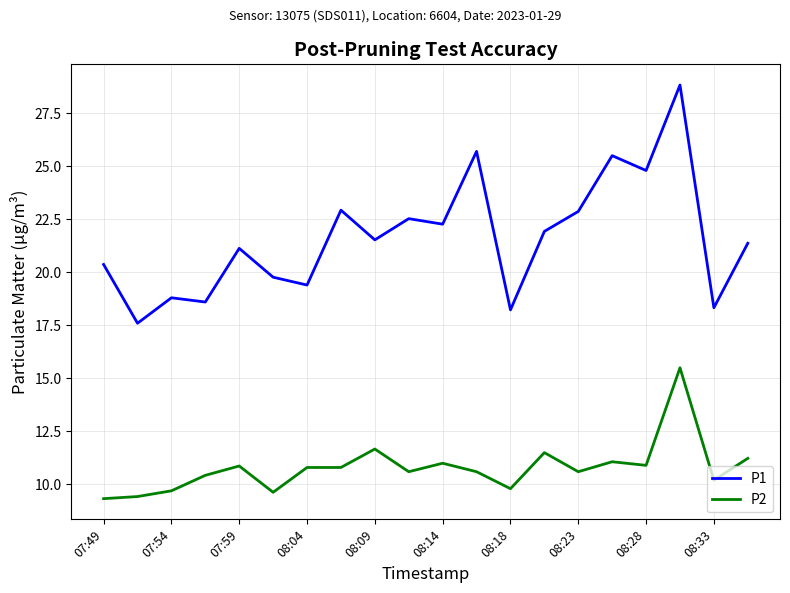

True or false: P2 and P1 intersect in this chart.

False